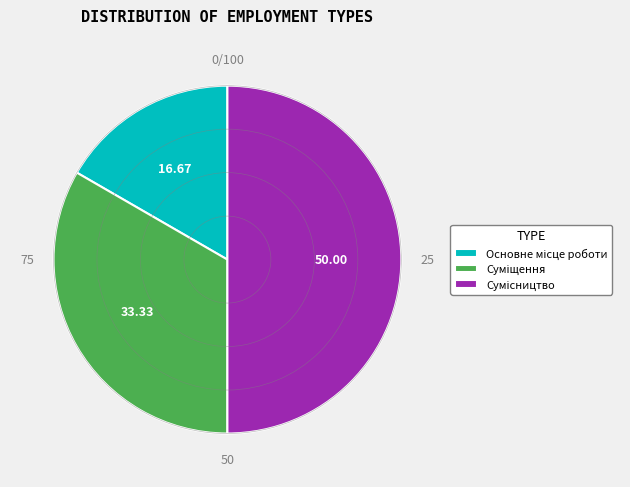

Count the number of slices in the pie.

3